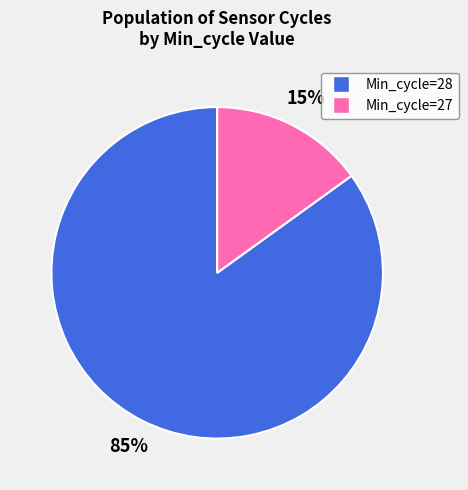

To the nearest percent, what is the average slice percentage?

50%